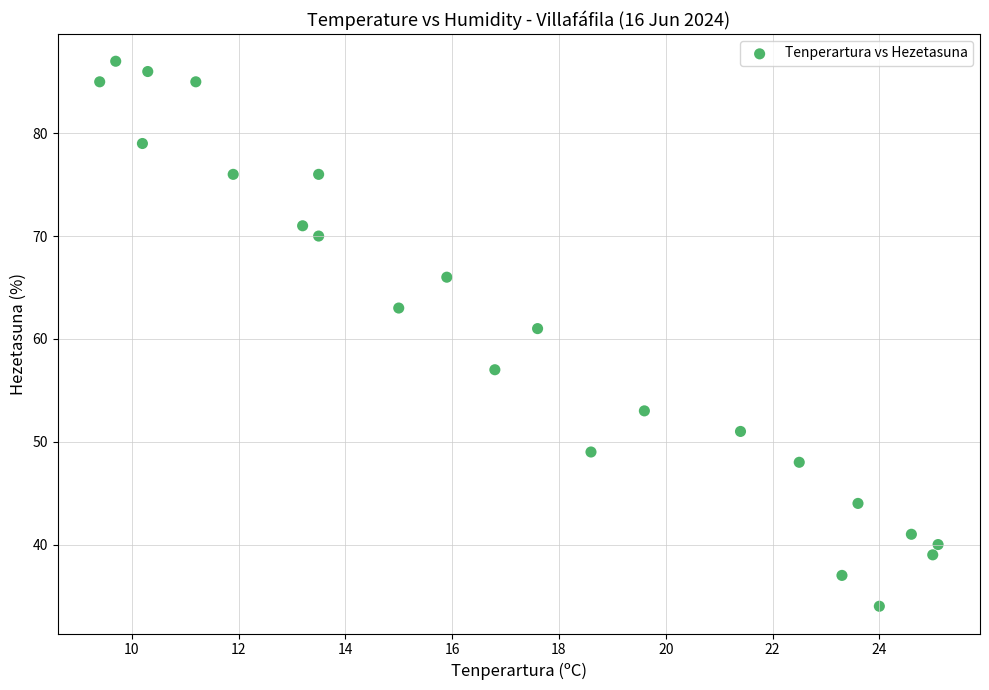

What Y value in the scatter plot is closest to 60?

61